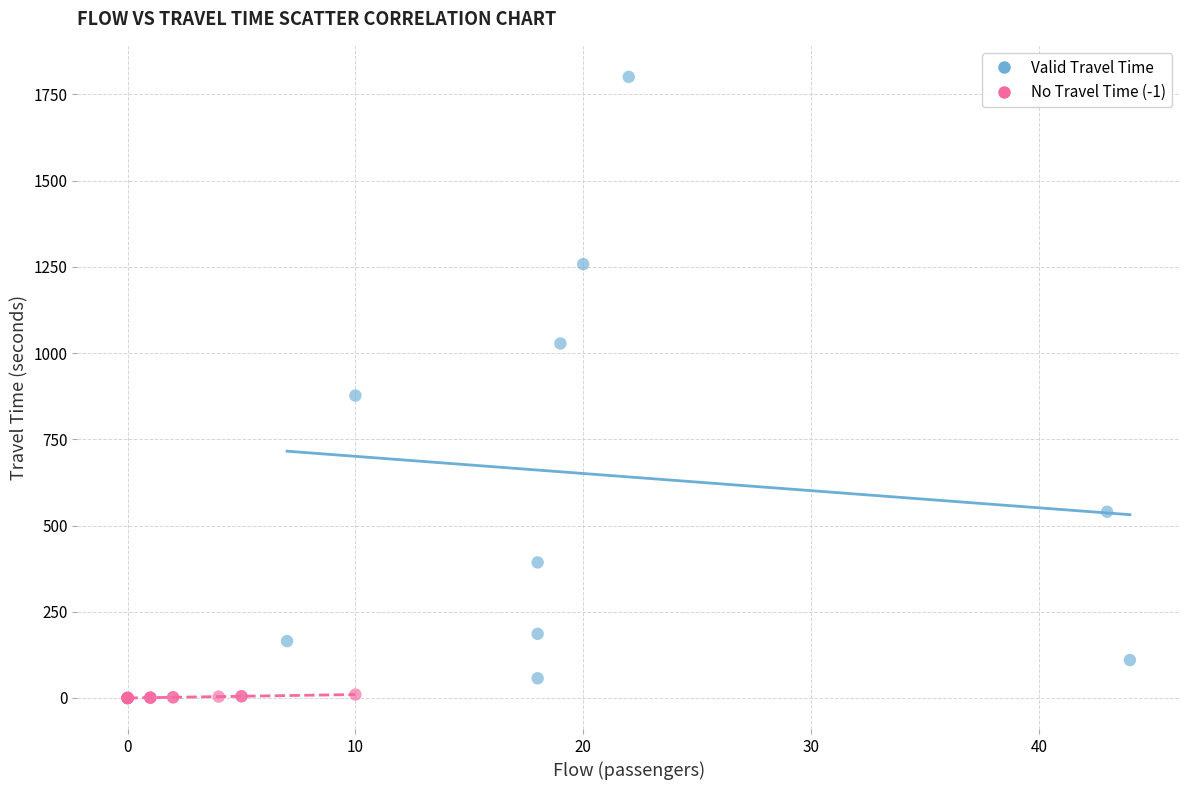

Which series contains the lowest Y value?

No Travel Time (-1)